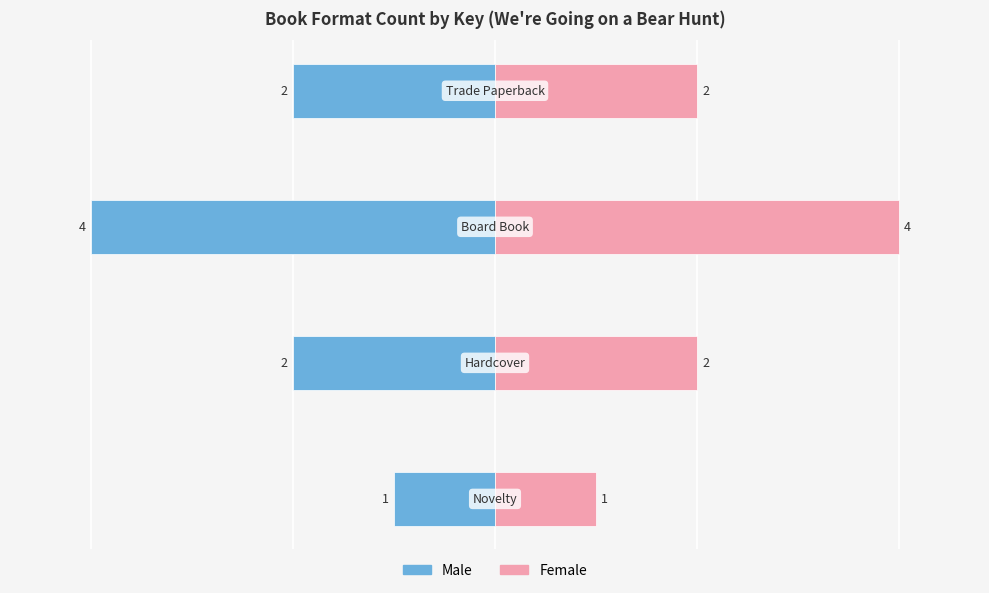

How many categories are shown in the chart?

4